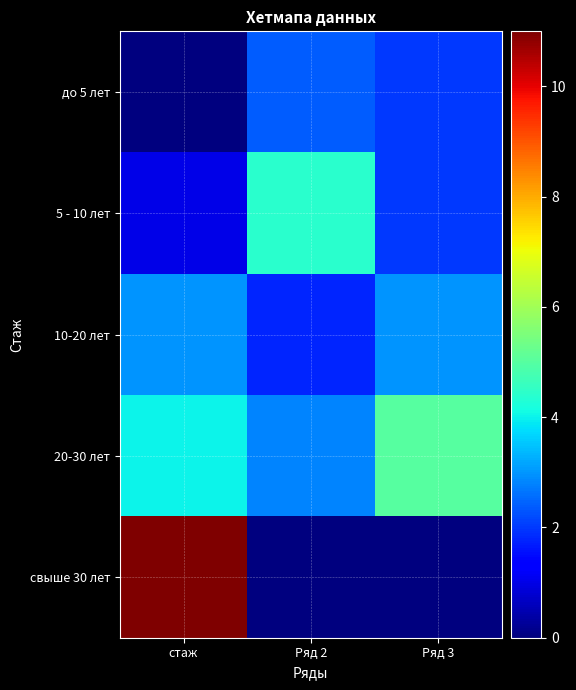

What is the total value across all series at Ряд 2?

11.4